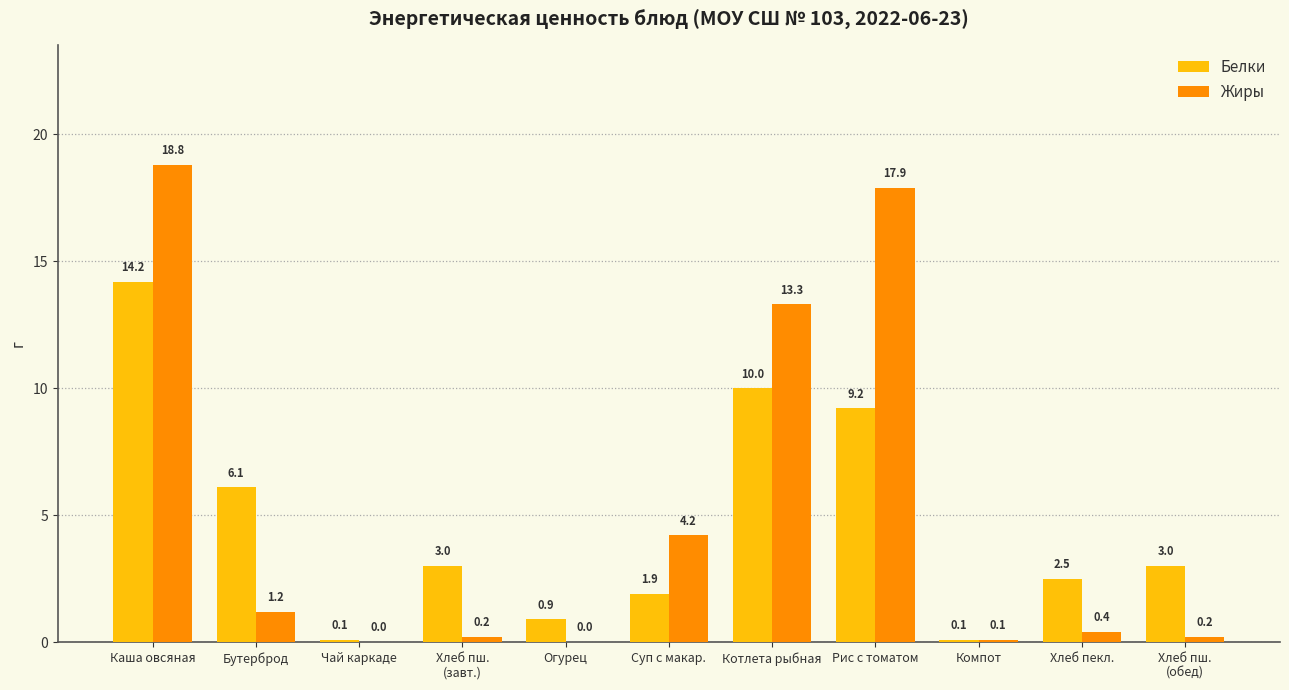

How many data points does each series have?

11